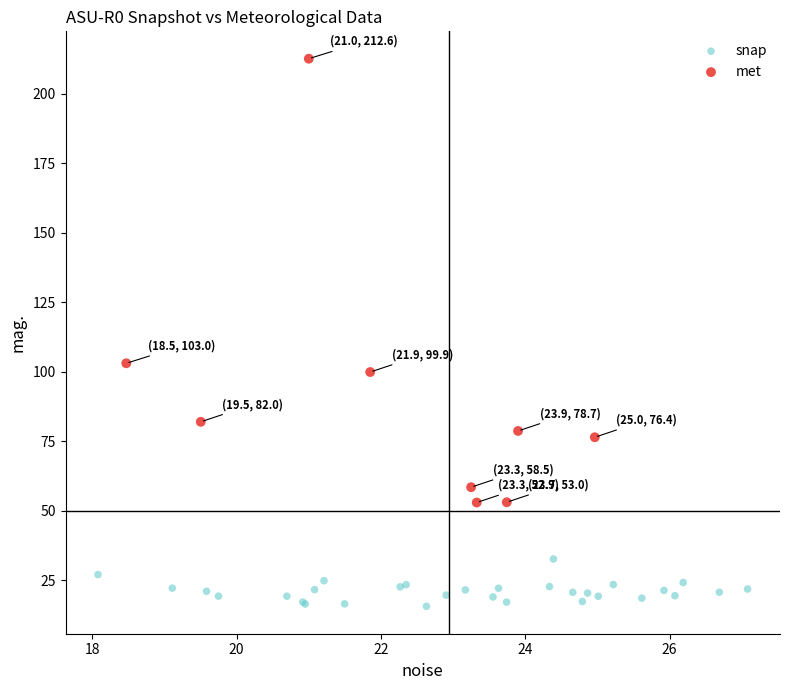

Which series reaches the minimum Y coordinate?

snap